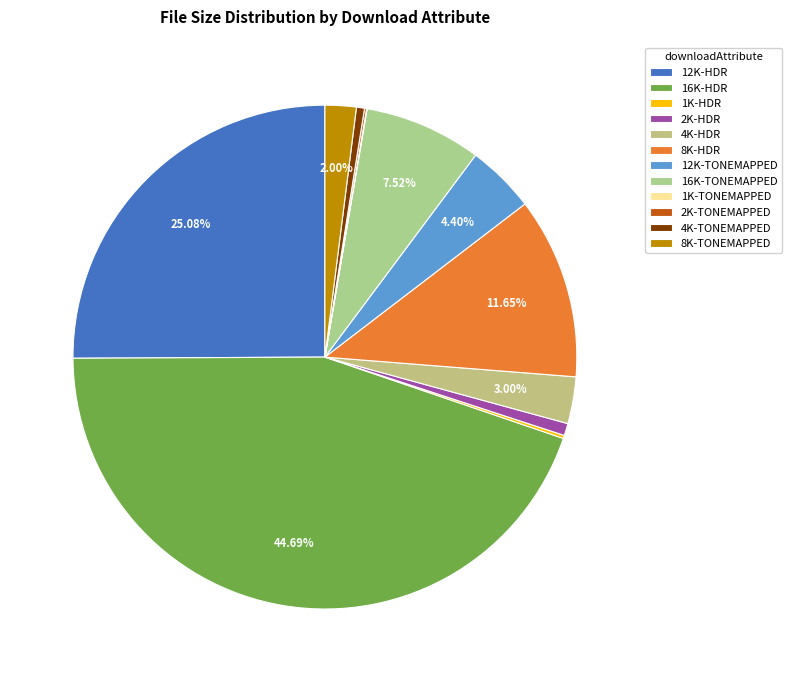

How many slices are in this pie chart?

12